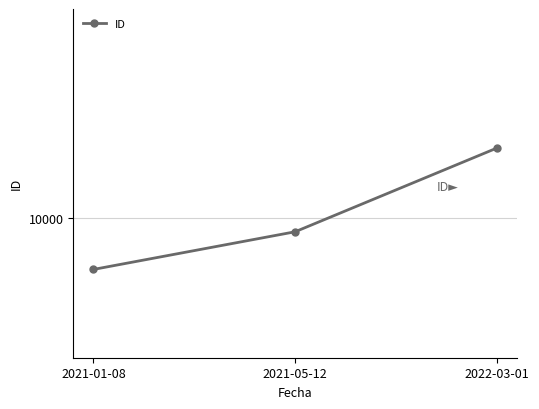

True or false: the data shows 17409 at 2022-03-01.

False